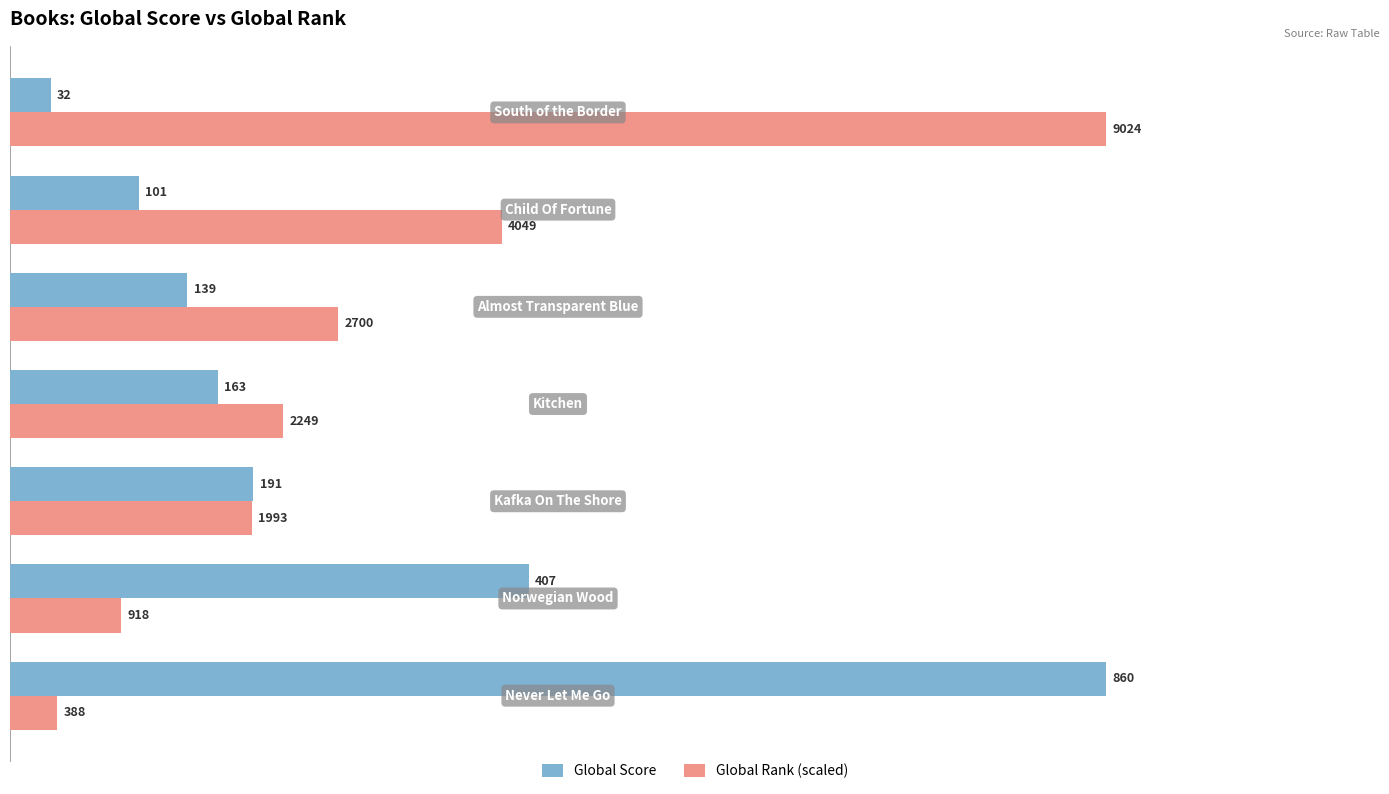

What is the greatest value displayed?

860.0